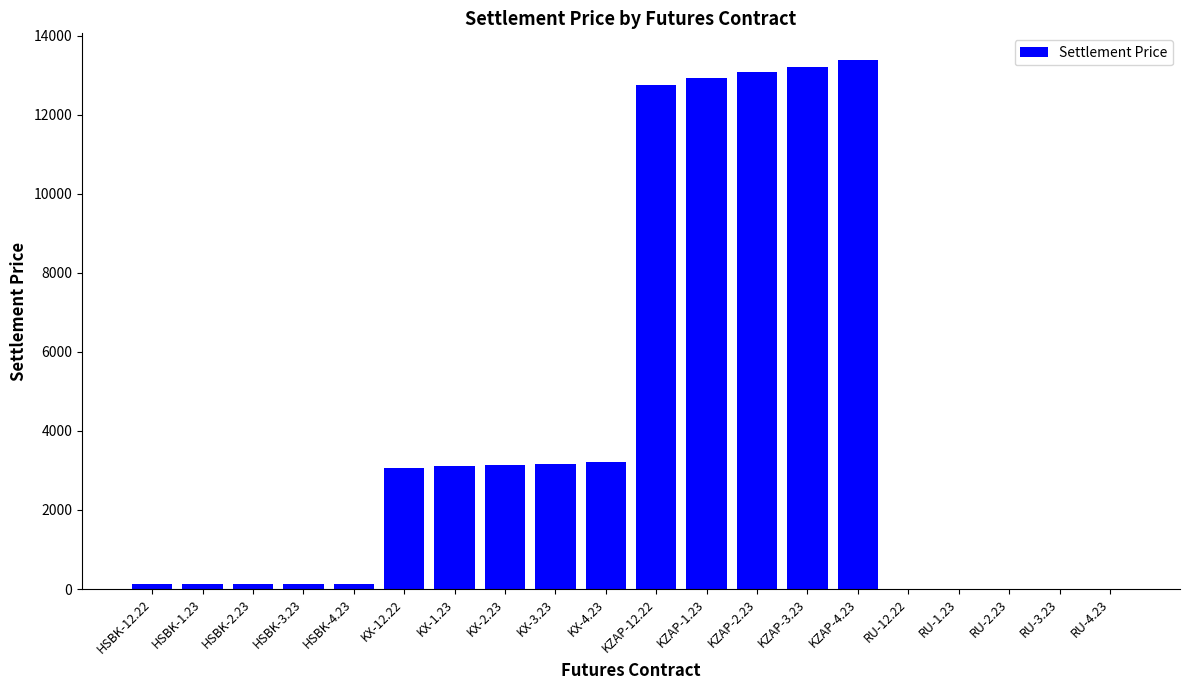

At which category does the chart reach its peak across all series?

KZAP-4.23